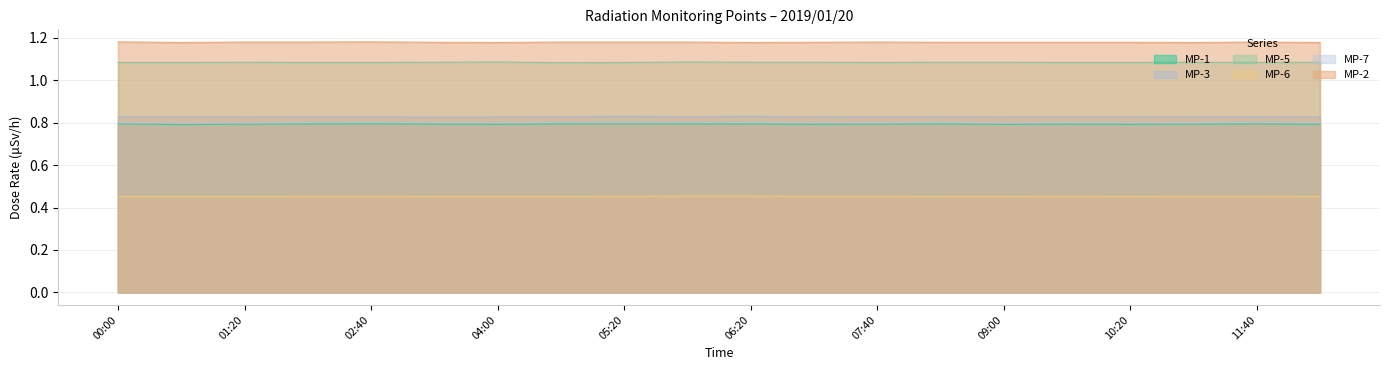

What is the sum of all MP-2 values?

23.6